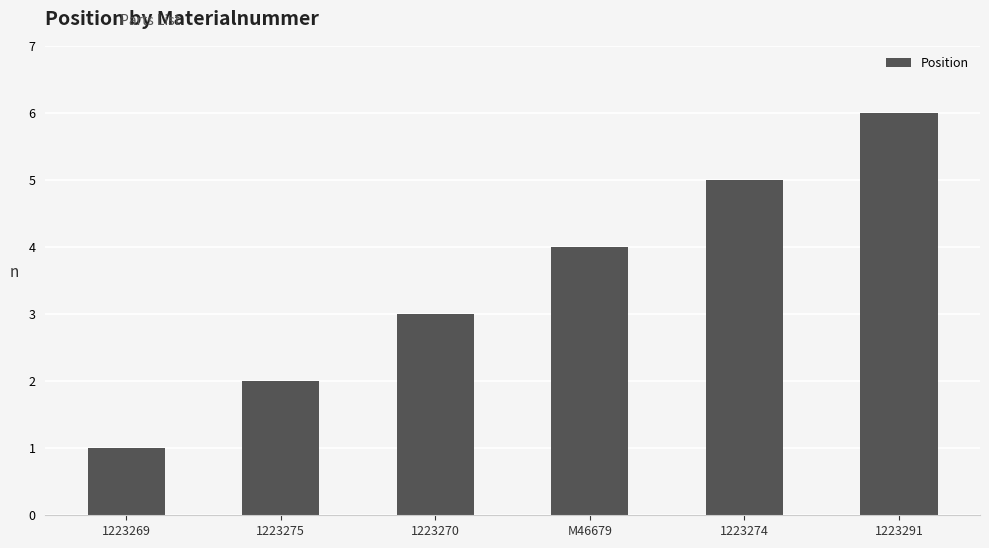

What is the difference between the maximum and second lowest values?

4